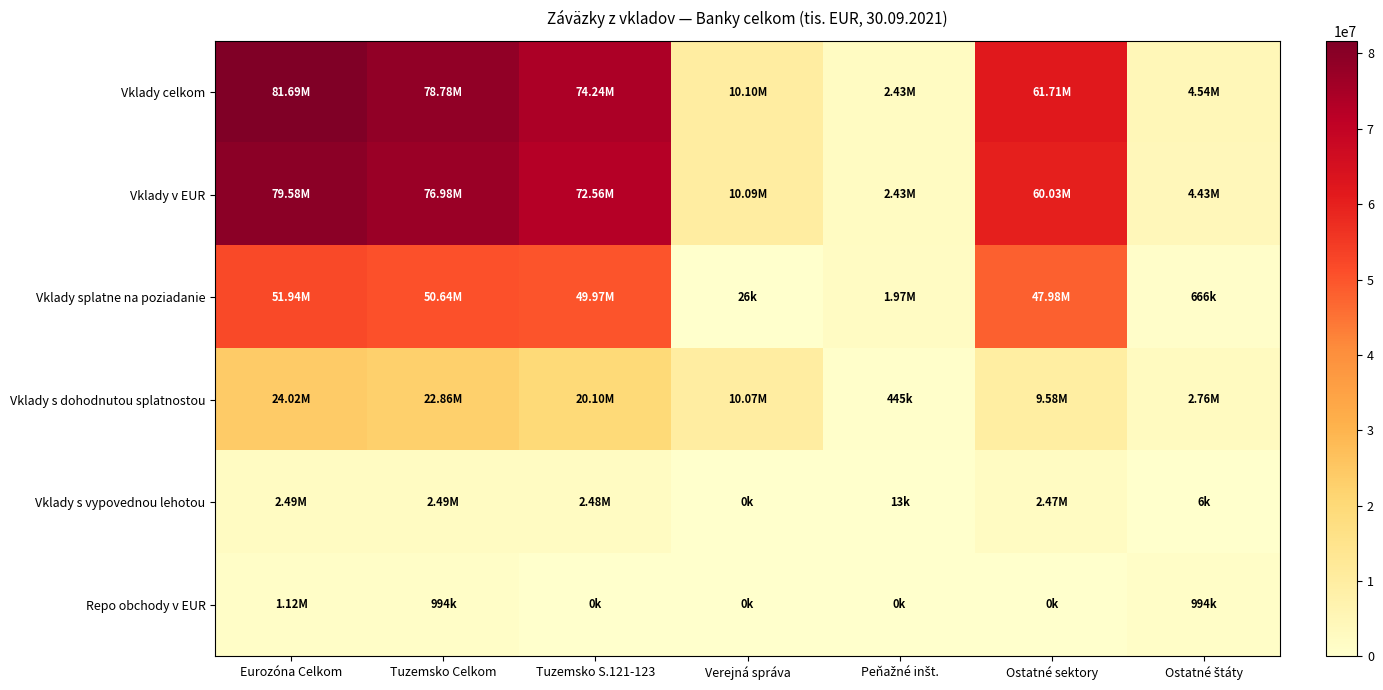

Which series changed the most between Peňažné inšt. and Ostatné sektory?

Vklady celkom